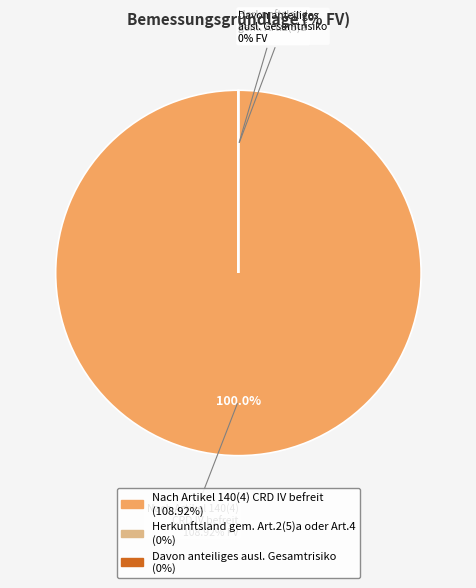

Combined, what portion of the pie is Herkunftsland gem. Art.2(5)a oder Art.4 and Nach Artikel 140(4) CRD IV befreit?

100.0%